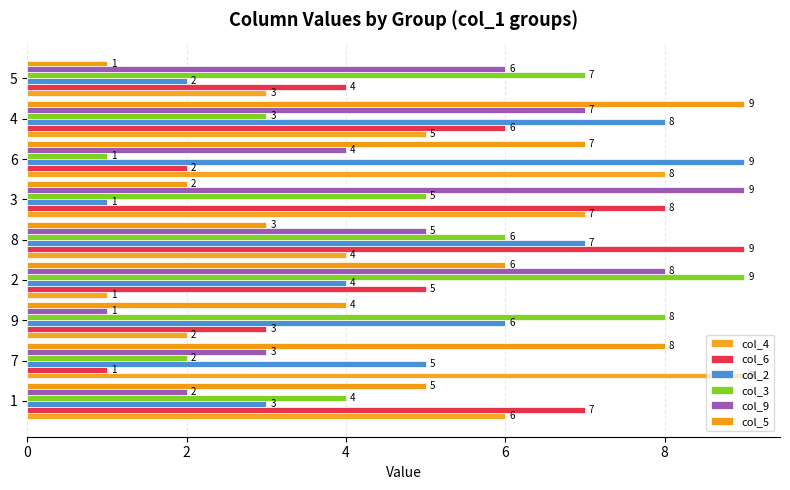

What is the total value across all series at 6?

31